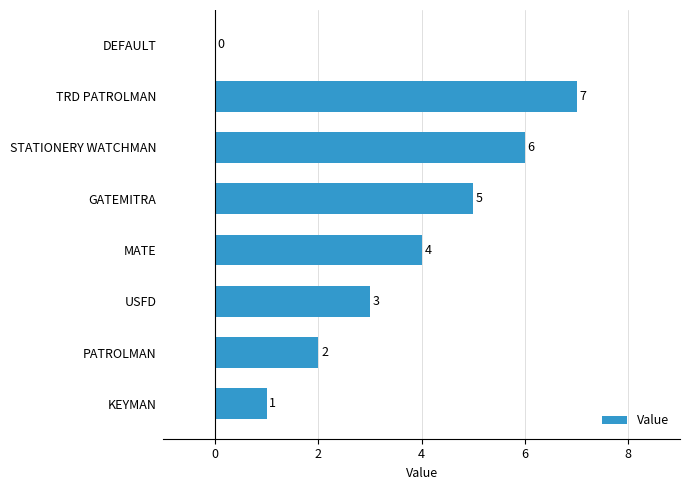

What is the ratio of the value at TRD PATROLMAN to the value at GATEMITRA?

1.4